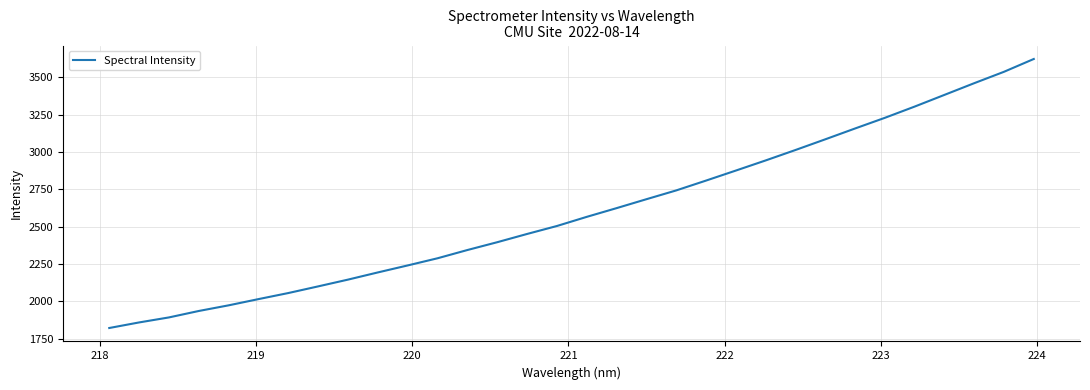

True or false: the data has more than 0 interior local peaks.

False